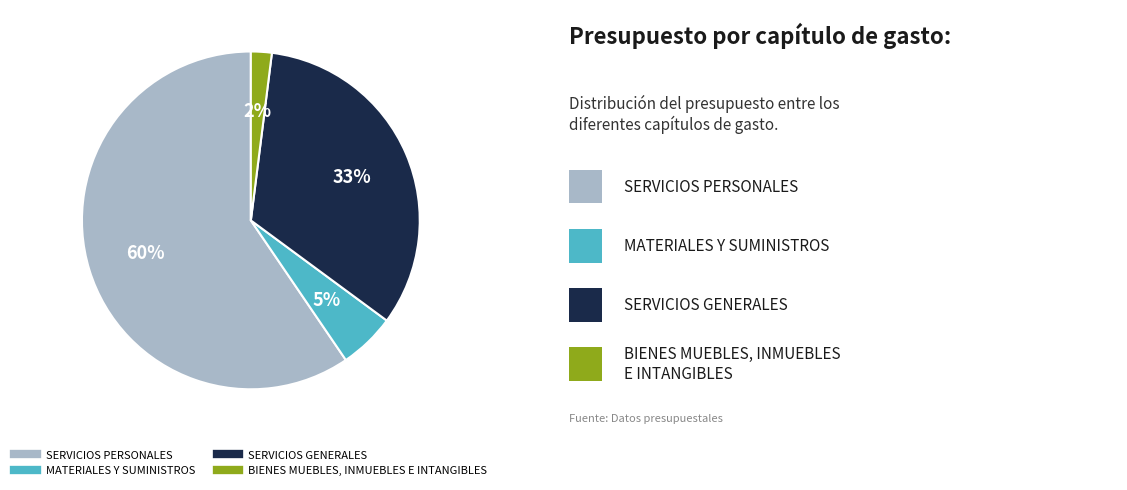

To the nearest percent, what is the average slice percentage?

25%